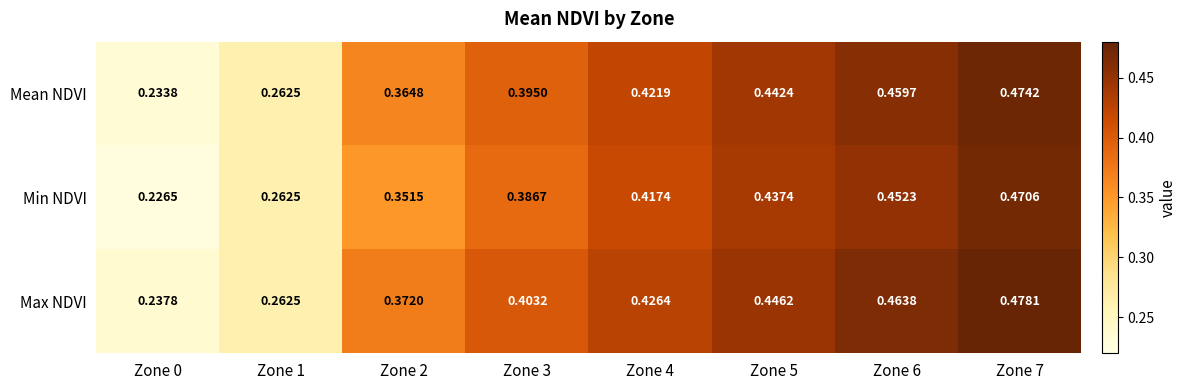

Which series has the largest total across all categories?

Max NDVI